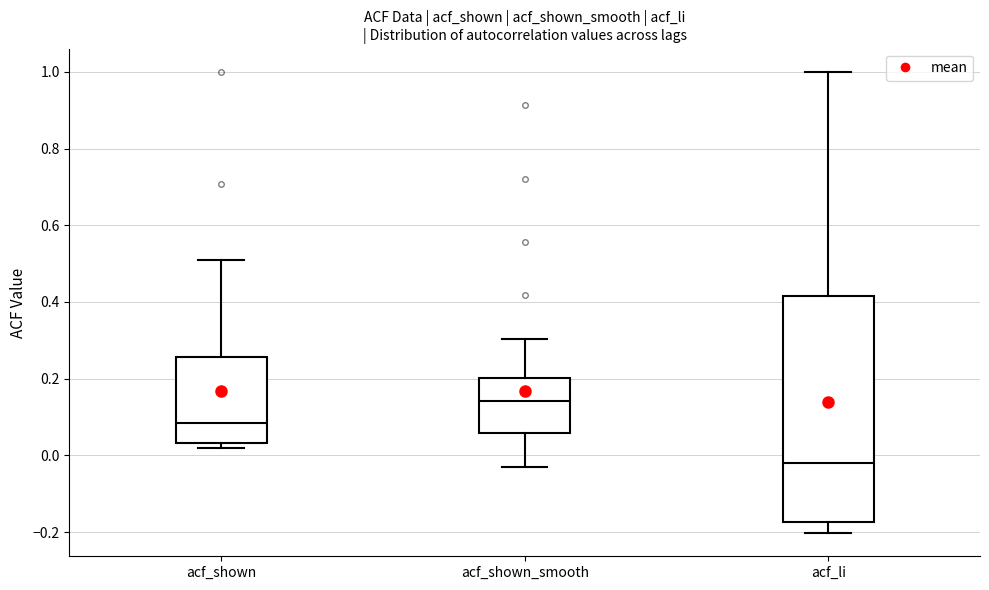

Reading left to right, read every box against the y-axis: the position of its median line, the range the box covers, and the ends of its whiskers. The values are not printed on the chart, so give them approximately, as read against the axis.

acf_shown: median 0.08, box 0.04 to 0.26, whiskers 0.02 to 0.50
acf_shown_smooth: median 0.14, box 0.06 to 0.20, whiskers -0.04 to 0.30
acf_li: median -0.02, box -0.18 to 0.42, whiskers -0.20 to 1.00